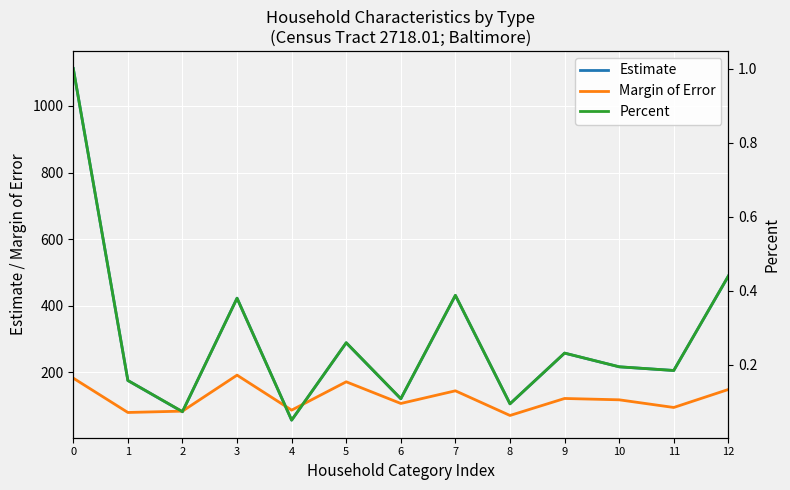

What is the approximate value of Estimate at 12?

489